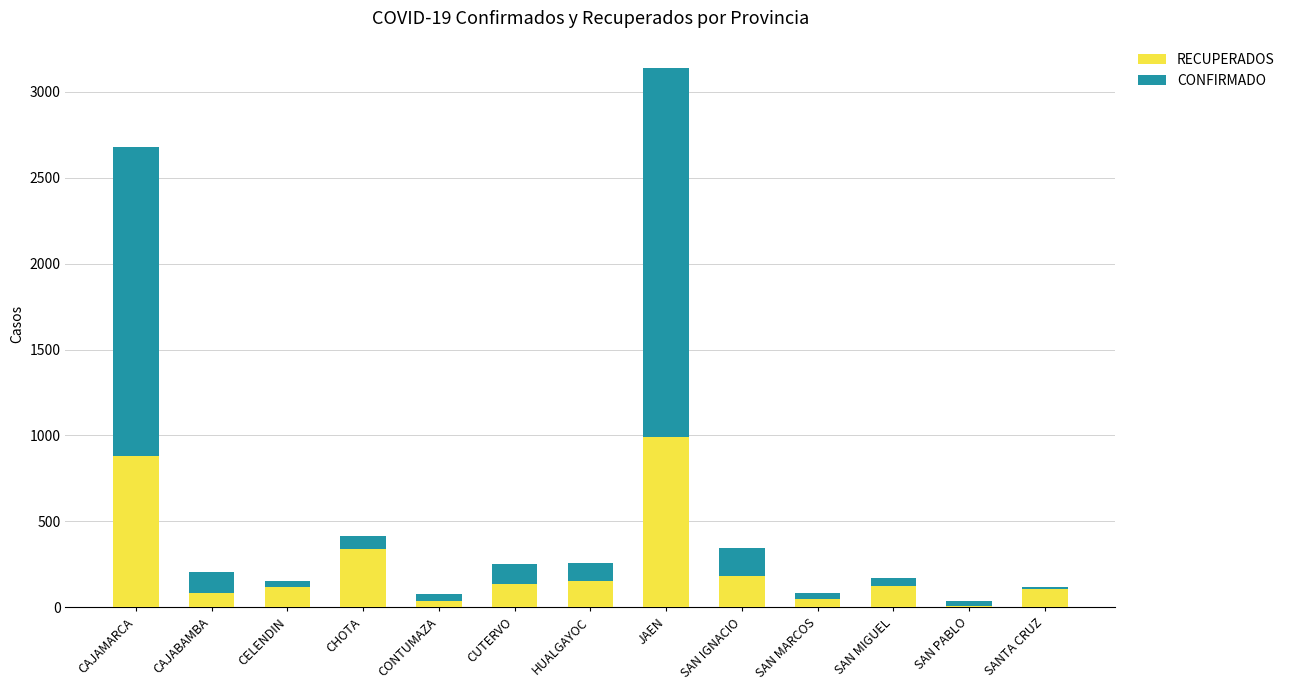

What is the approximate value of RECUPERADOS at CHOTA?

342